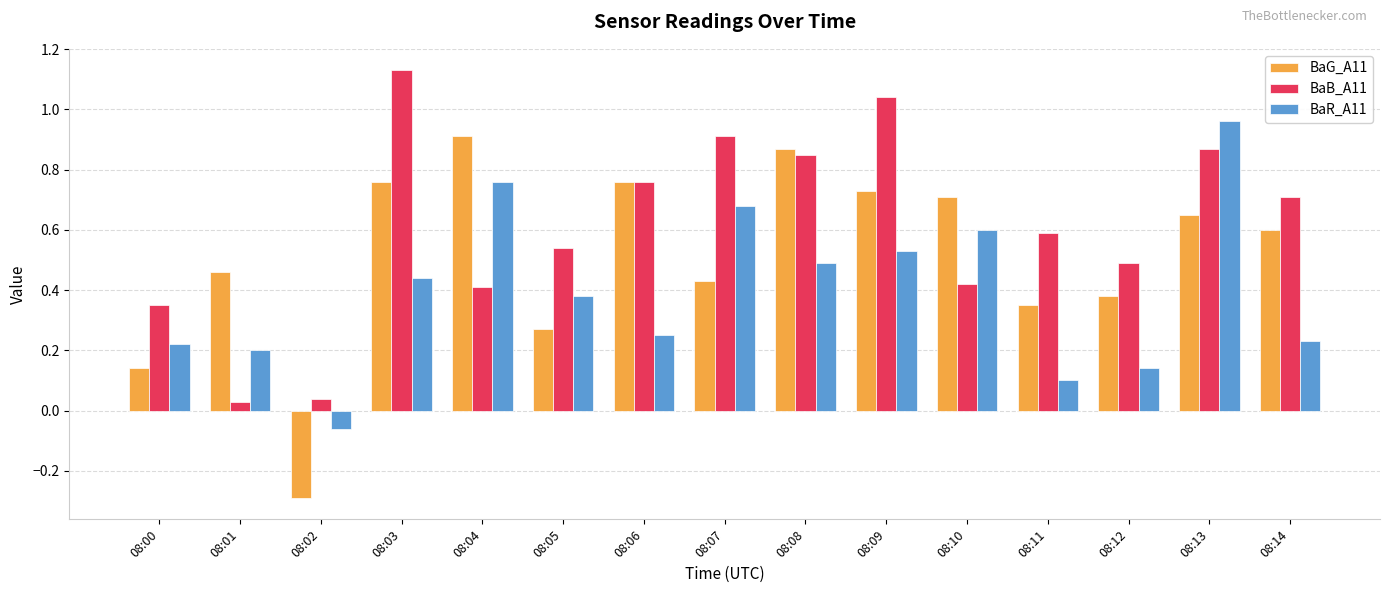

Which category has the lowest value in the BaG_A11 series?

08:02